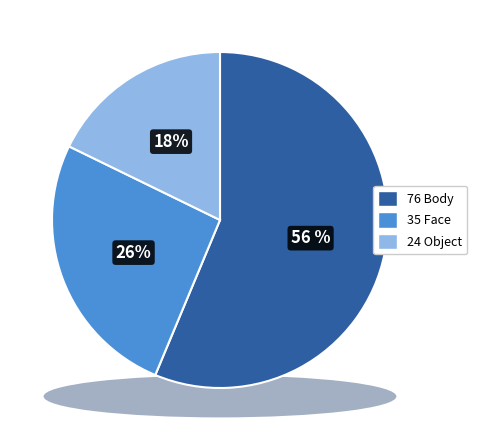

True or false: face accounts for 26% of the total.

True